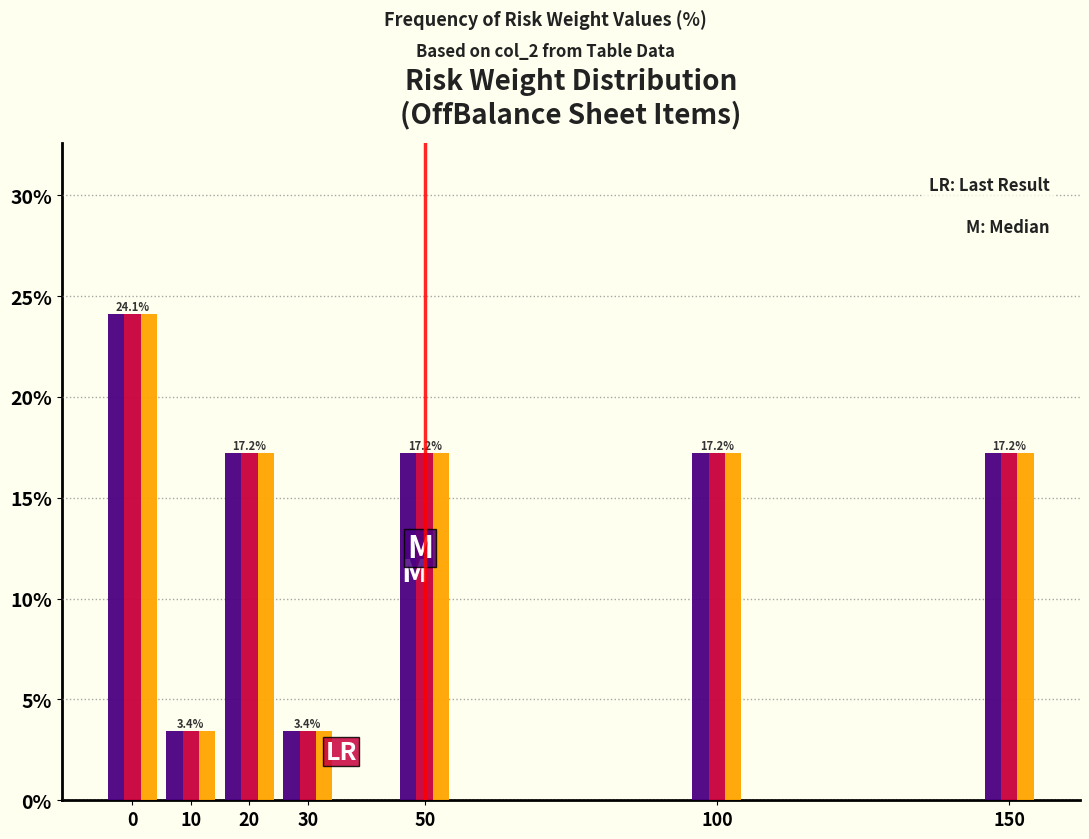

What is the minimum value shown in the chart?

3.4